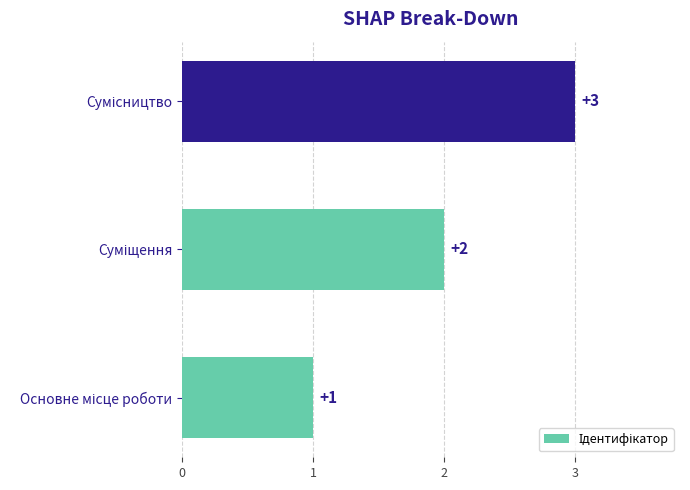

What is the greatest value displayed?

3